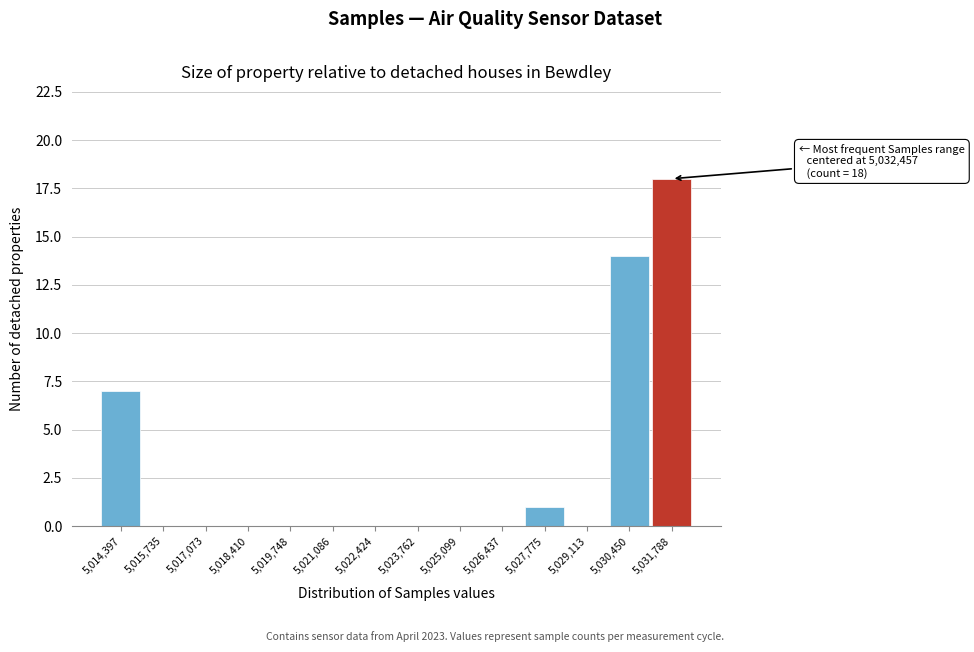

Reading right to left, extract all data points from this chart.

5,031,788=18	5,030,450=14	5,029,113=0	5,027,775=1	5,026,437=0	5,025,099=0	5,023,762=0	5,022,424=0	5,021,086=0	5,019,748=0	5,018,410=0	5,017,073=0	5,015,735=0	5,014,397=7